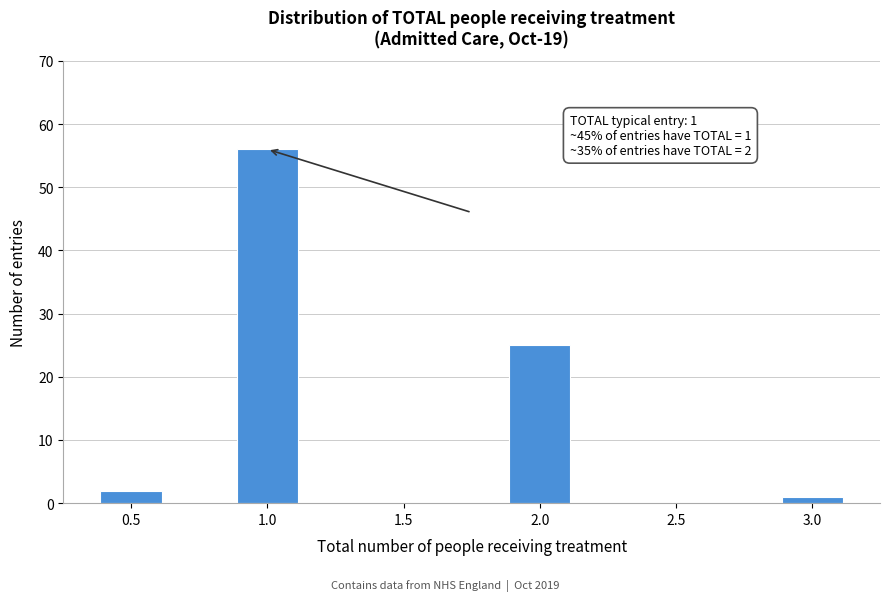

Reading left to right, list all the values displayed in this chart.

0.5=2	1.0=56	1.5=0	2.0=25	2.5=0	3.0=1